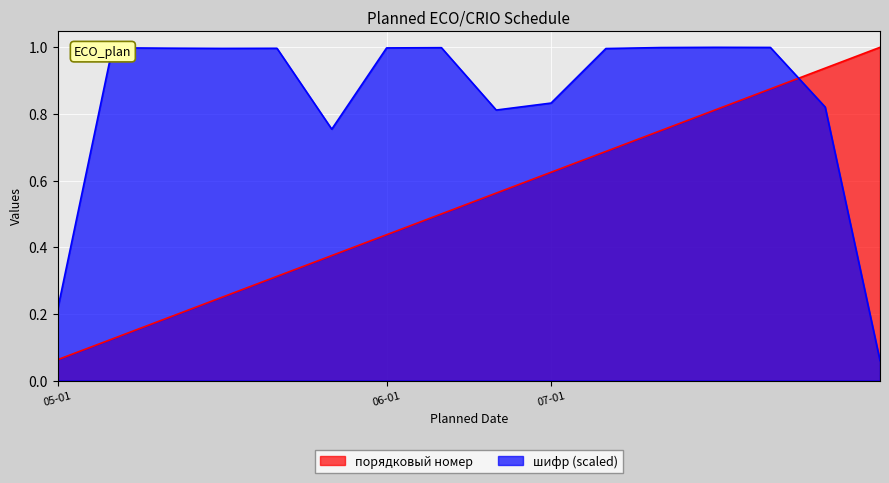

What is the maximum value shown in the chart?

1.0